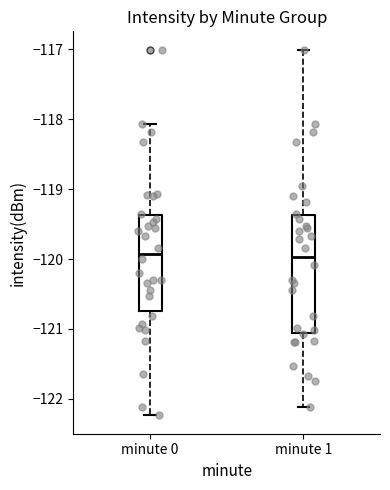

Comparing the boxes themselves (not the whiskers), which one is the tallest?

minute 1